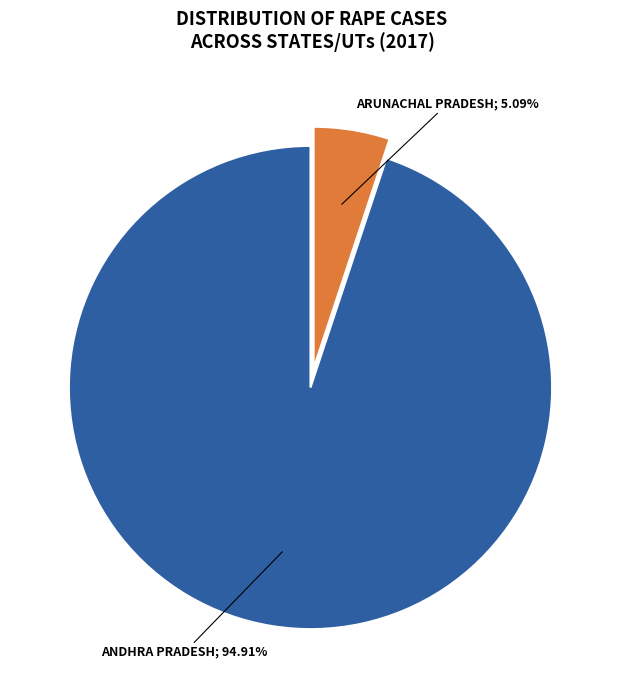

Is there a majority slice in this chart?

Yes